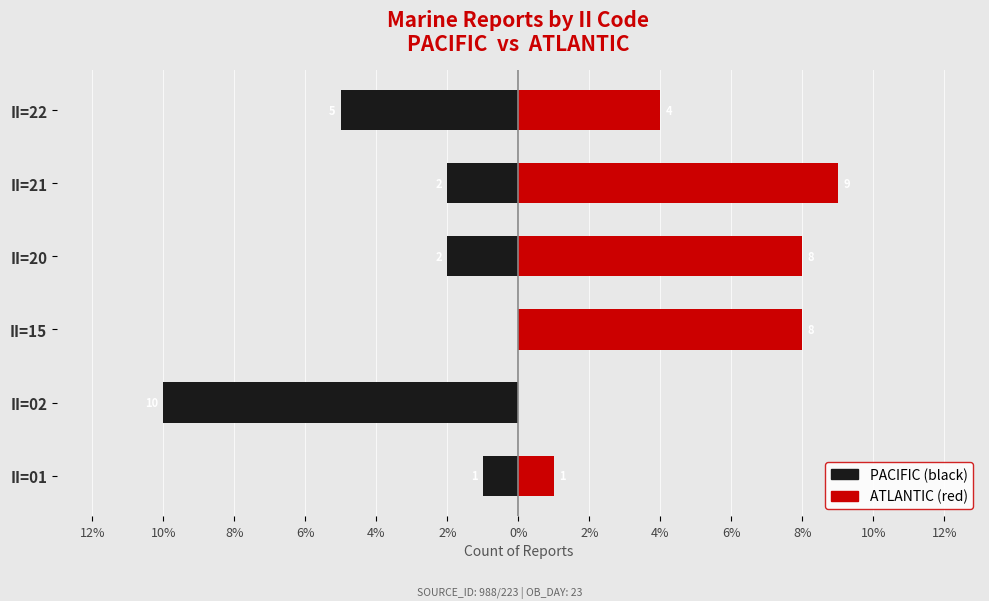

What is the value of the PACIFIC bar at the 1st from the left?

-1